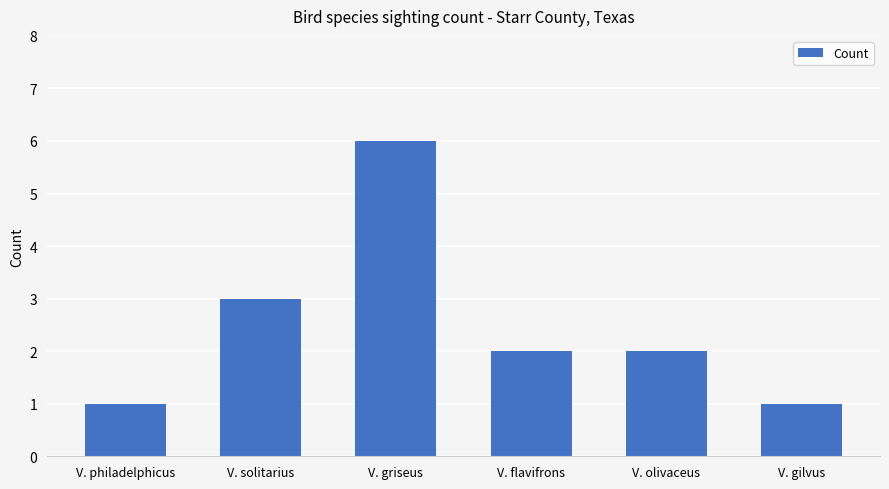

Where is the data nearest to the value 3?

V. solitarius